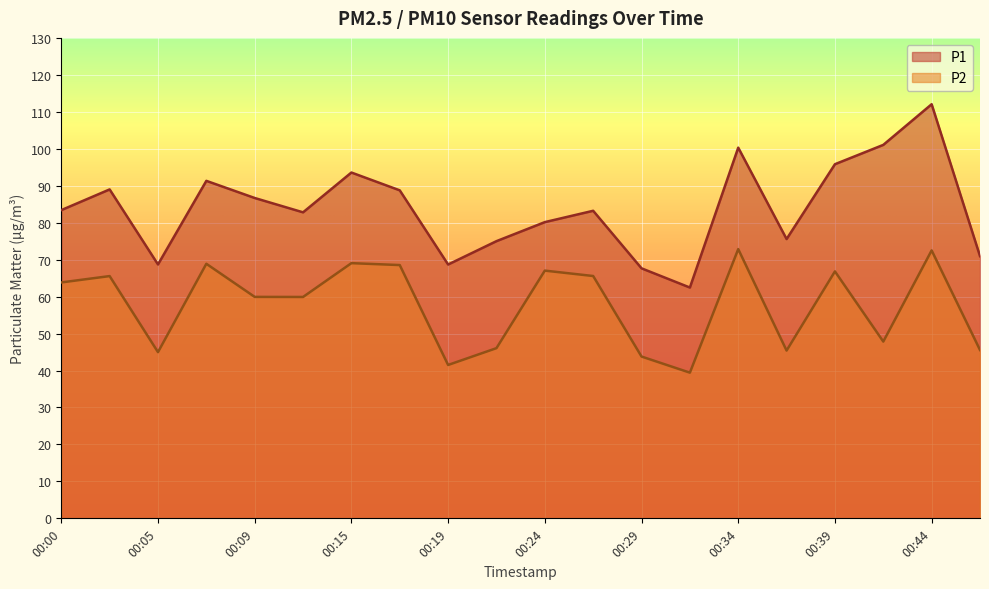

What is the average value of the P1 series?

83.9